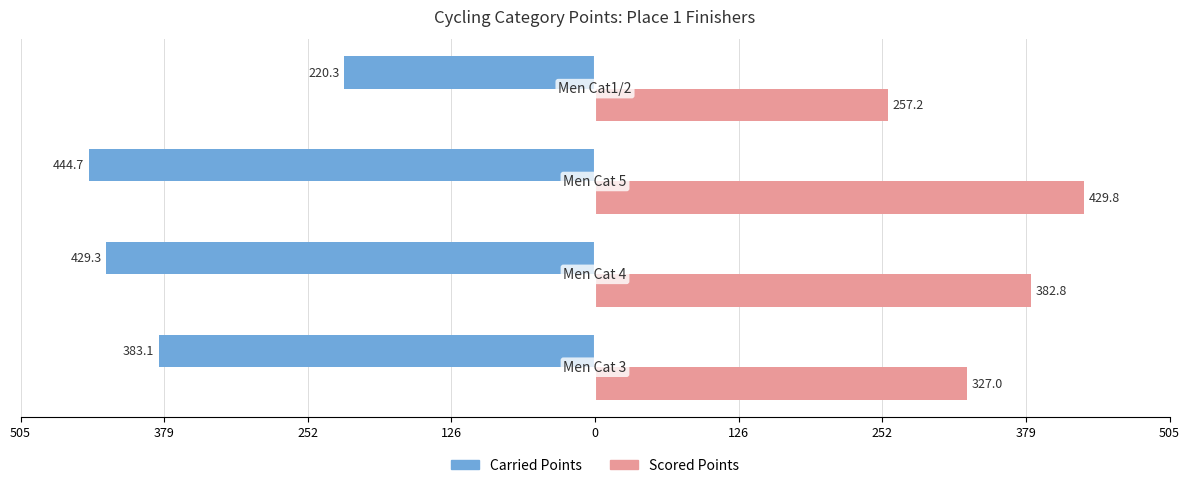

What are all the series names shown in the legend?

Carried Points, Scored Points